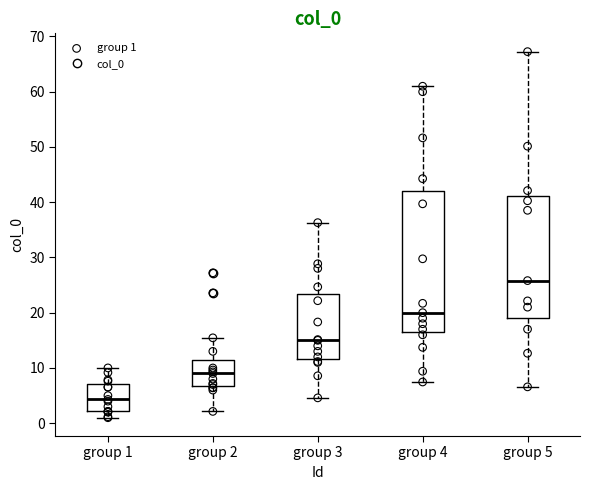

Which box has the highest median line?

group 5